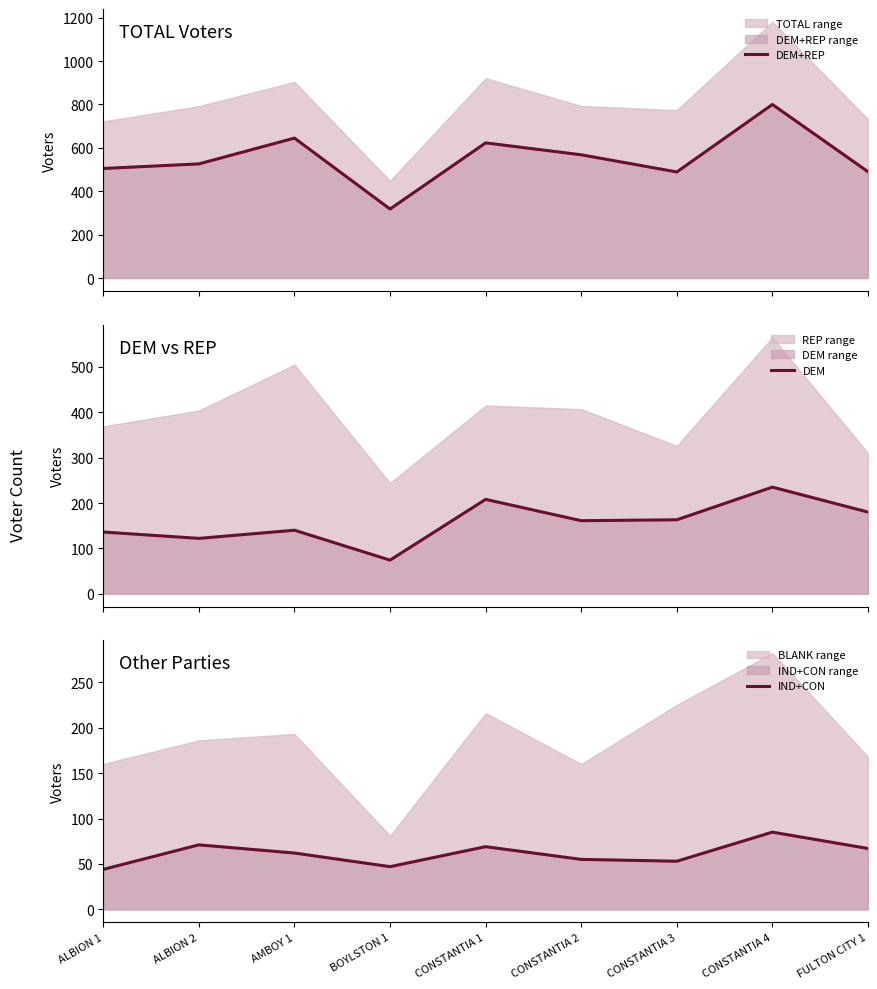

Reading left to right, list all the values displayed in this chart.

DEM+REP: ALBION 1=505	ALBION 2=526	AMBOY 1=645	BOYLSTON 1=318	CONSTANTIA 1=623	CONSTANTIA 2=568	CONSTANTIA 3=489	CONSTANTIA 4=800	FULTON CITY 1=490
DEM: ALBION 1=136	ALBION 2=122	AMBOY 1=140	BOYLSTON 1=74	CONSTANTIA 1=208	CONSTANTIA 2=161	CONSTANTIA 3=163	CONSTANTIA 4=235	FULTON CITY 1=180
IND+CON: ALBION 1=44	ALBION 2=71	AMBOY 1=62	BOYLSTON 1=47	CONSTANTIA 1=69	CONSTANTIA 2=55	CONSTANTIA 3=53	CONSTANTIA 4=85	FULTON CITY 1=67